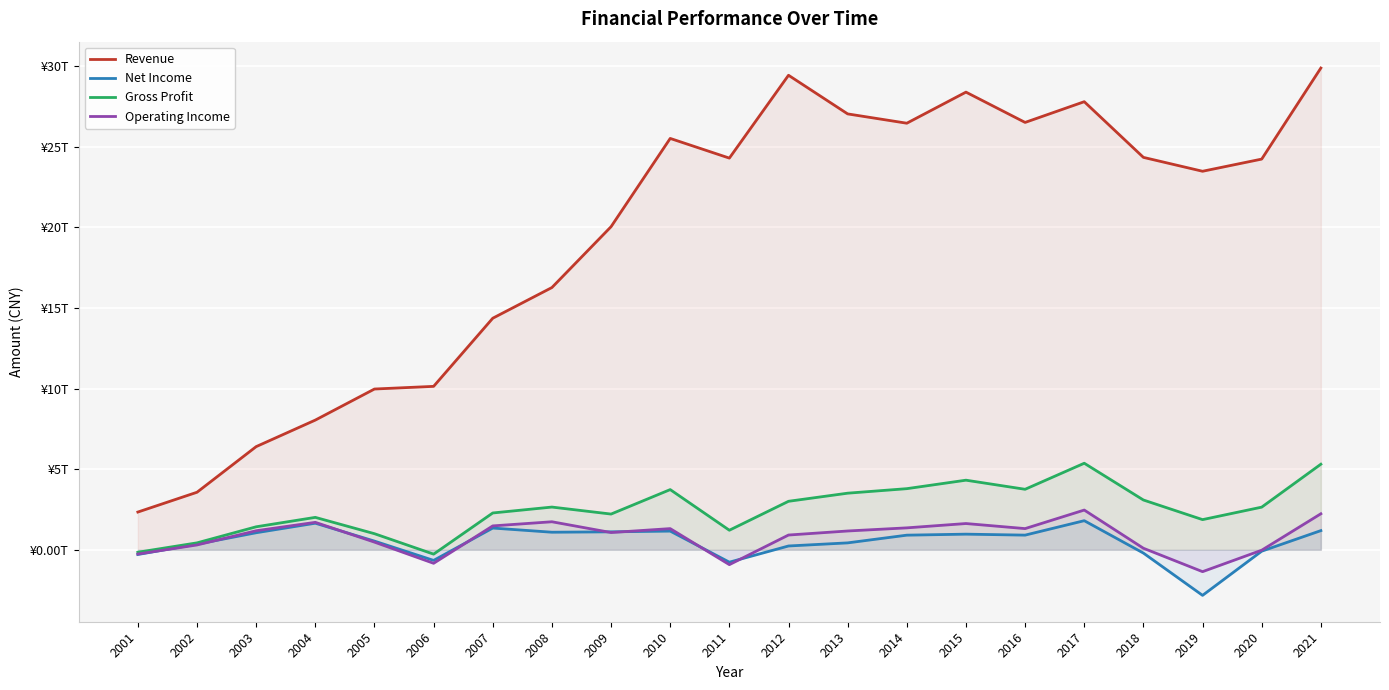

Which series has the largest total across all categories?

Revenue